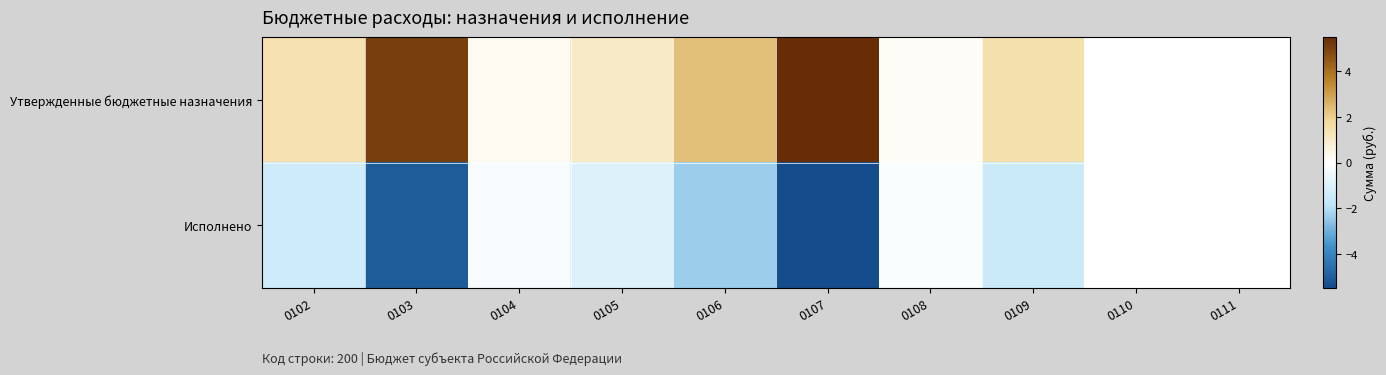

Which has a higher value, 0110 or 0104?

0104